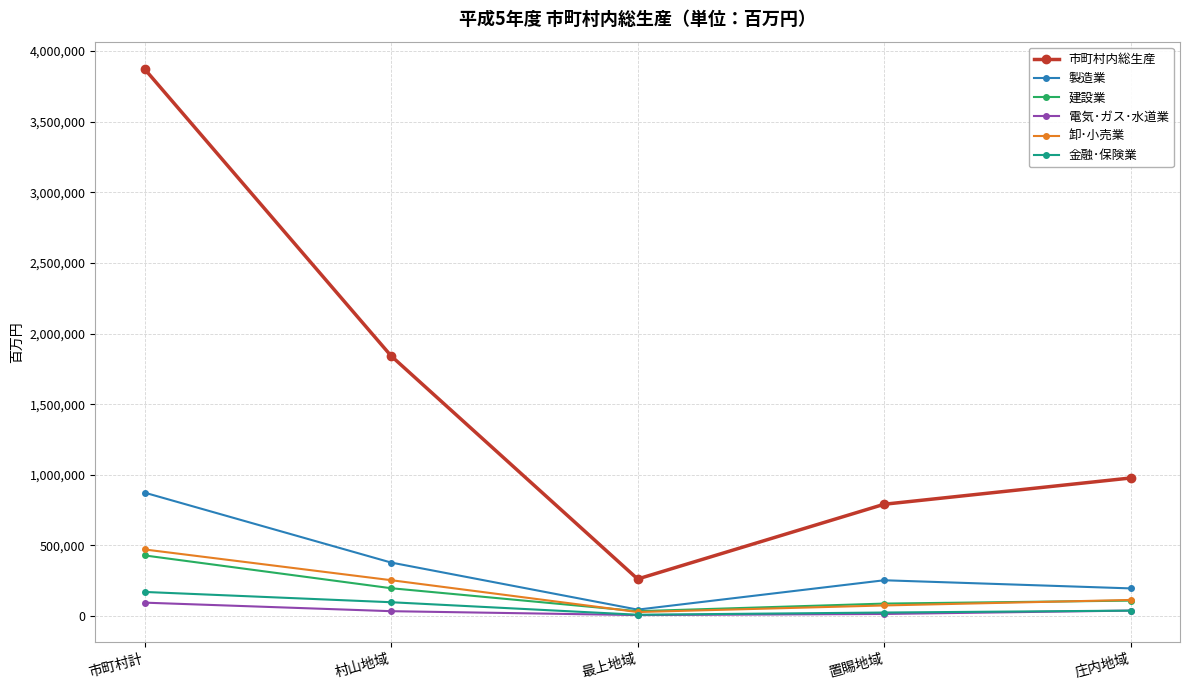

The 卸･小売業 series shows 253928 at 村山地域. True or false?

True